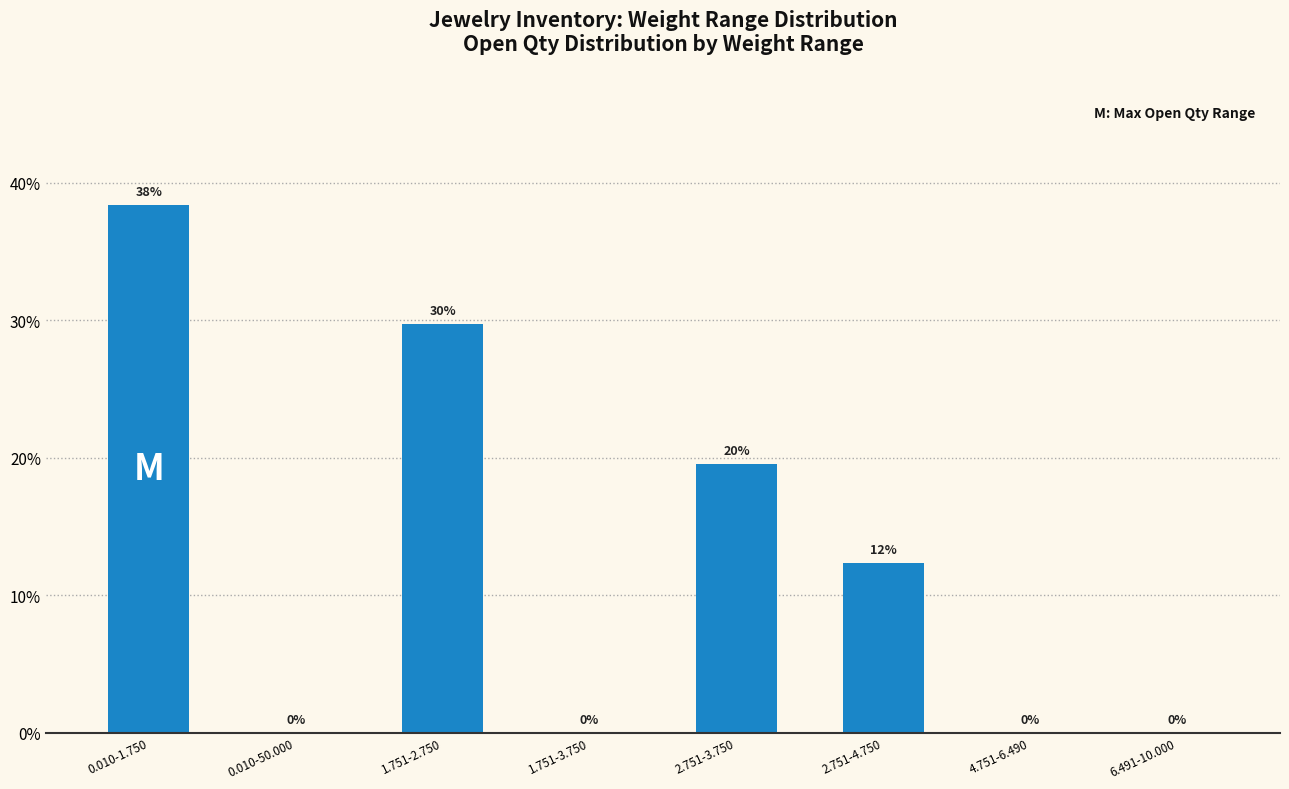

The value at 2.751-3.750 is 6.1. True or false?

False